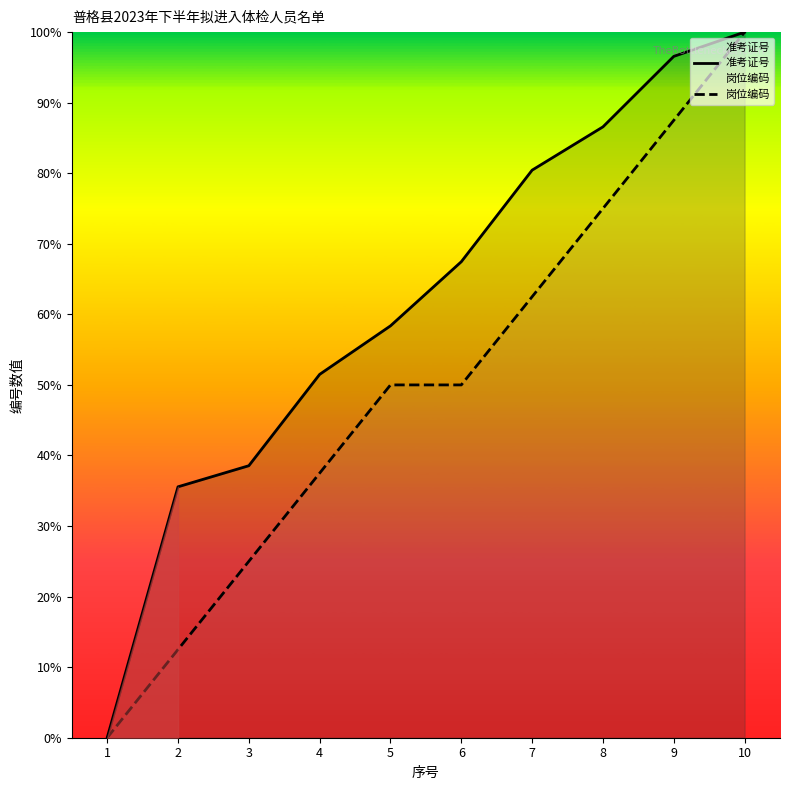

Which category has the lowest value in the 准考证号 series?

1